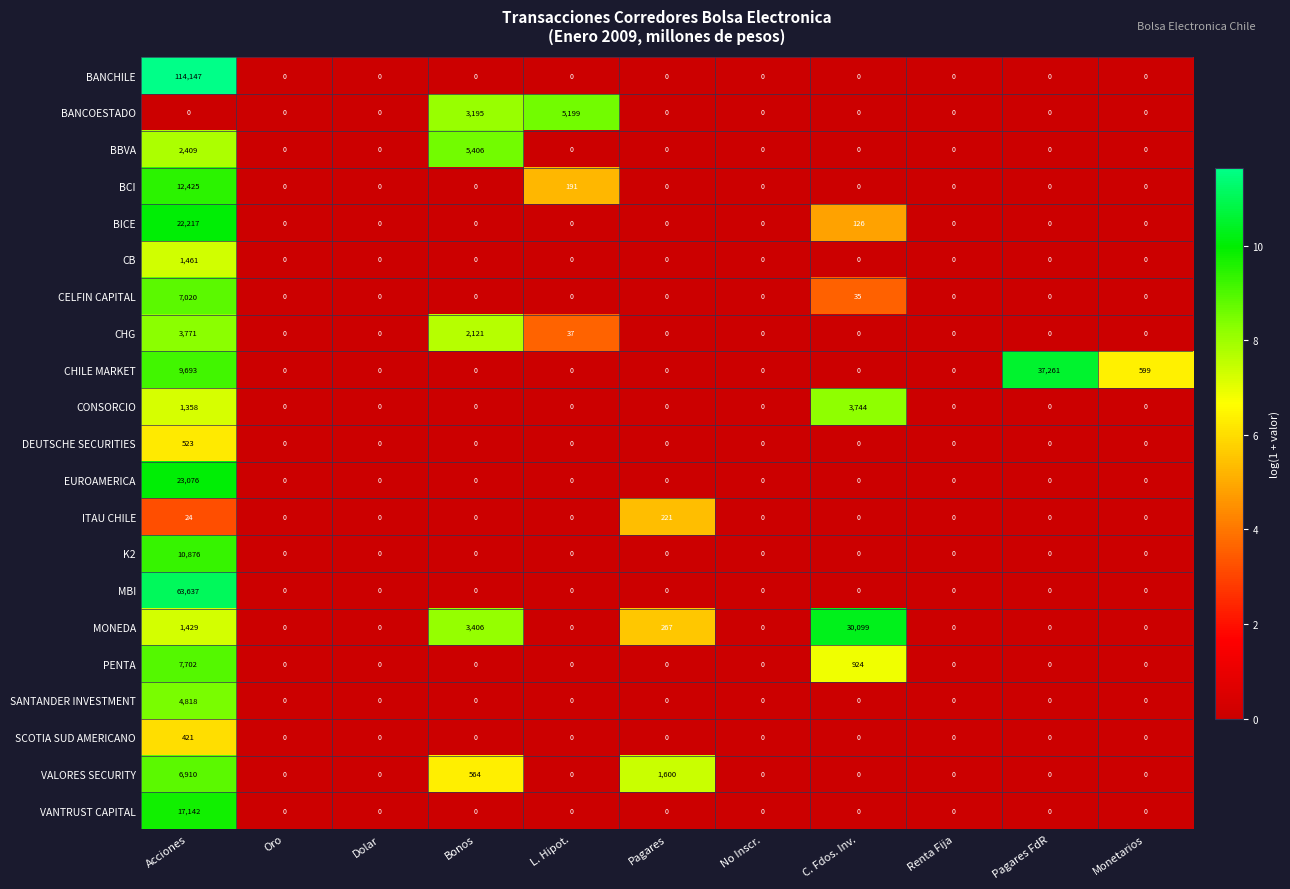

Which series has the widest spread of values?

BANCHILE